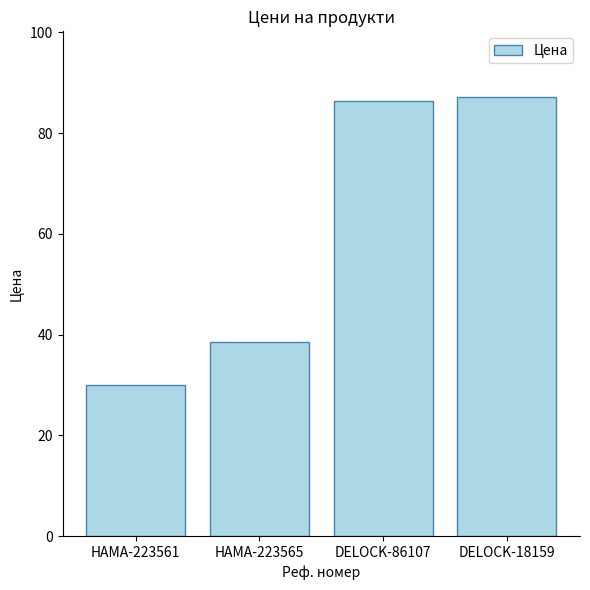

Are the bars horizontal?

No